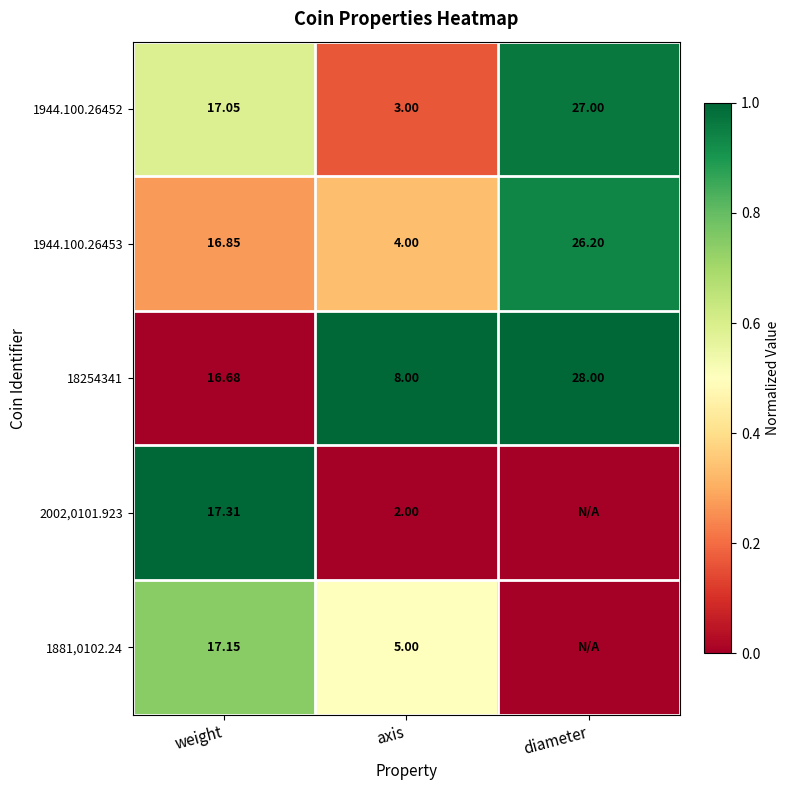

Between diameter and weight, which is larger?

diameter